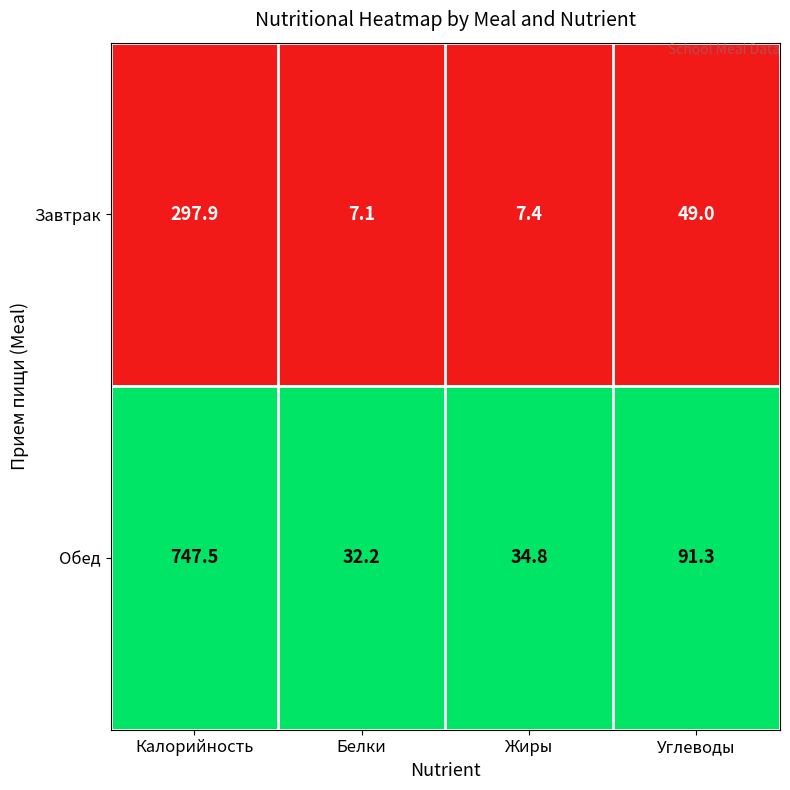

Which series changed the most between Калорийность and Жиры?

Обед